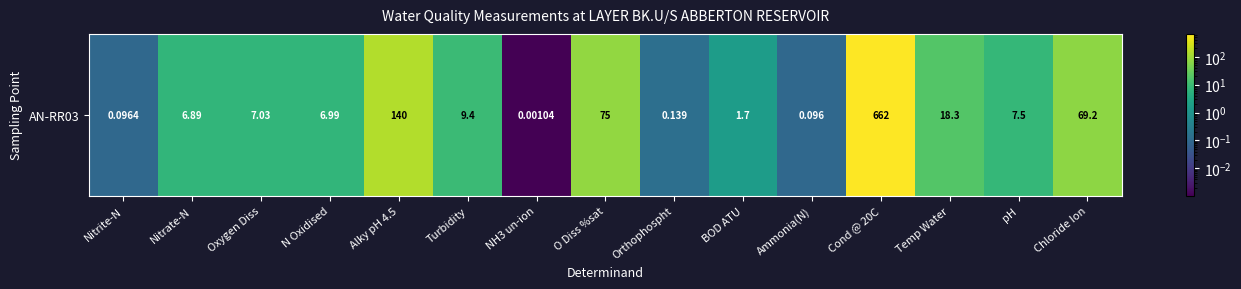

How many distinct data groups are displayed?

1